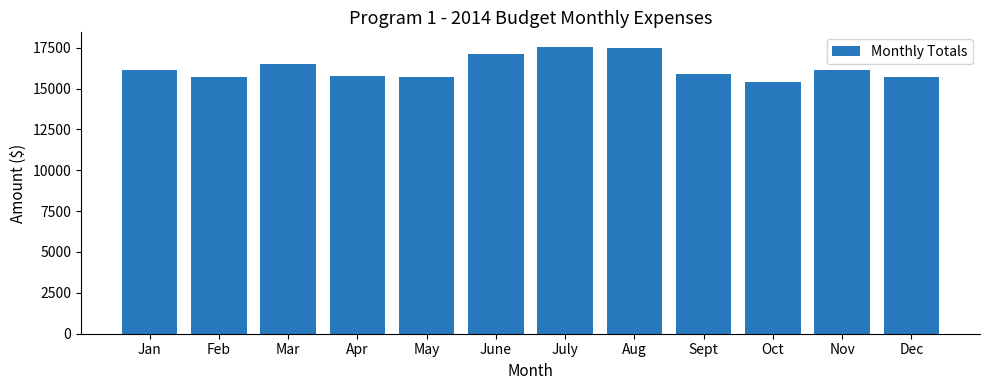

Is it true that the value at June is 27179.1?

False